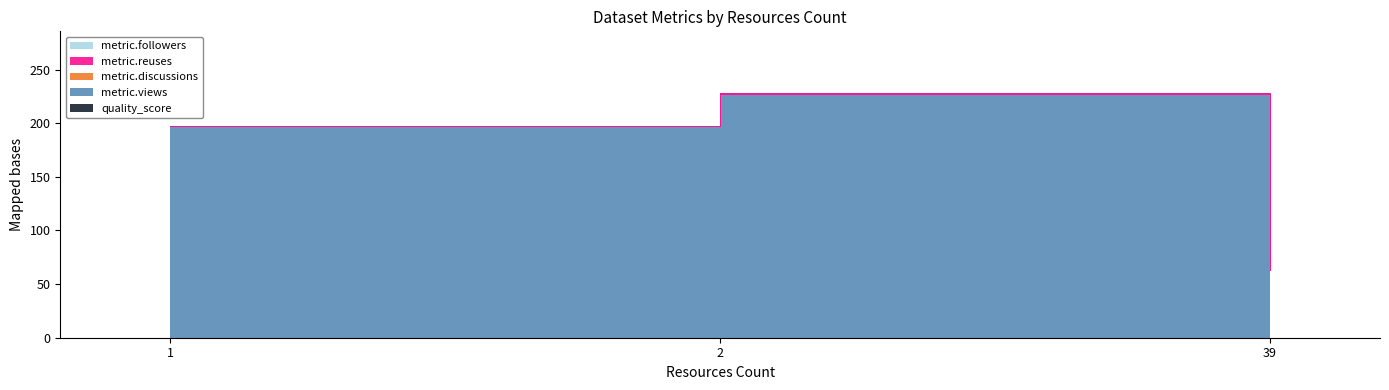

Is the value of metric.views at 1 greater than the value of metric.discussions at 39?

Yes